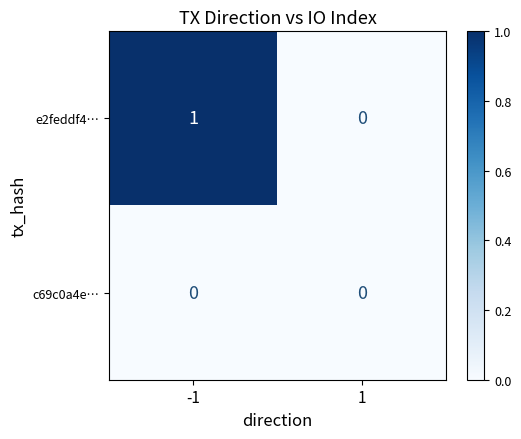

Is the value of c69c0a4e… at -1 greater than the value of e2feddf4… at -1?

No